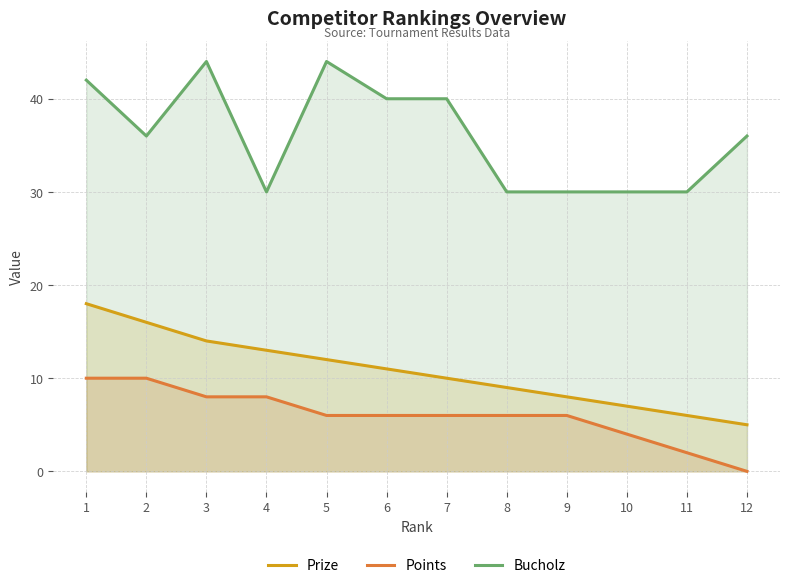

Reading left to right, extract all data points from this chart.

Prize: 18	16	14	13	12	11	10	9	8	7	6	5
Points: 10	10	8	8	6	6	6	6	6	4	2	0
Bucholz: 42	36	44	30	44	40	40	30	30	30	30	36